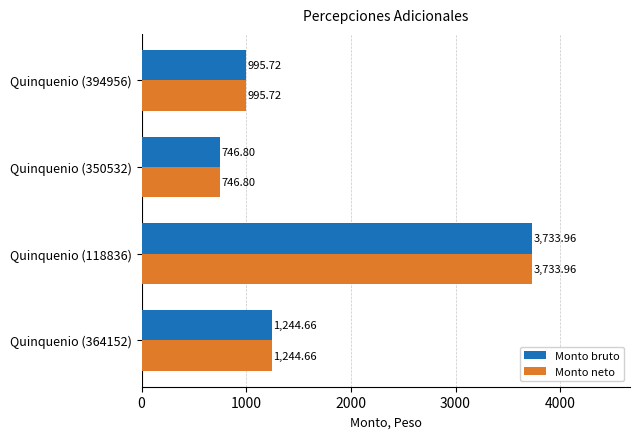

What is the sum of all Monto bruto values?

6721.1